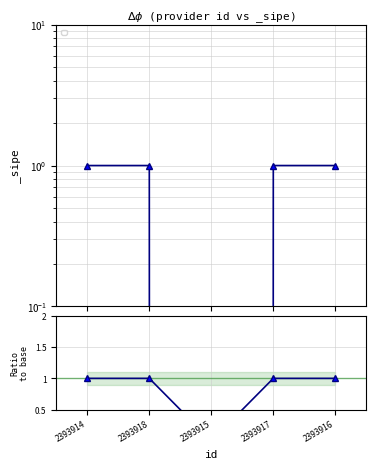

At which category does the data reach its first local valley?

2393915